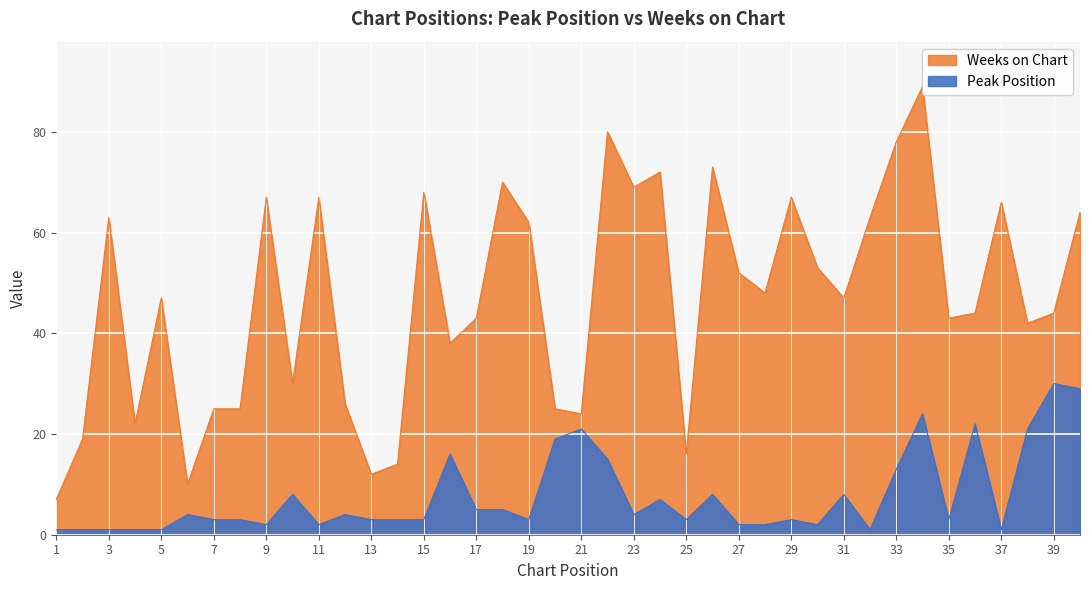

What is the highest value of the Peak Position series?

30